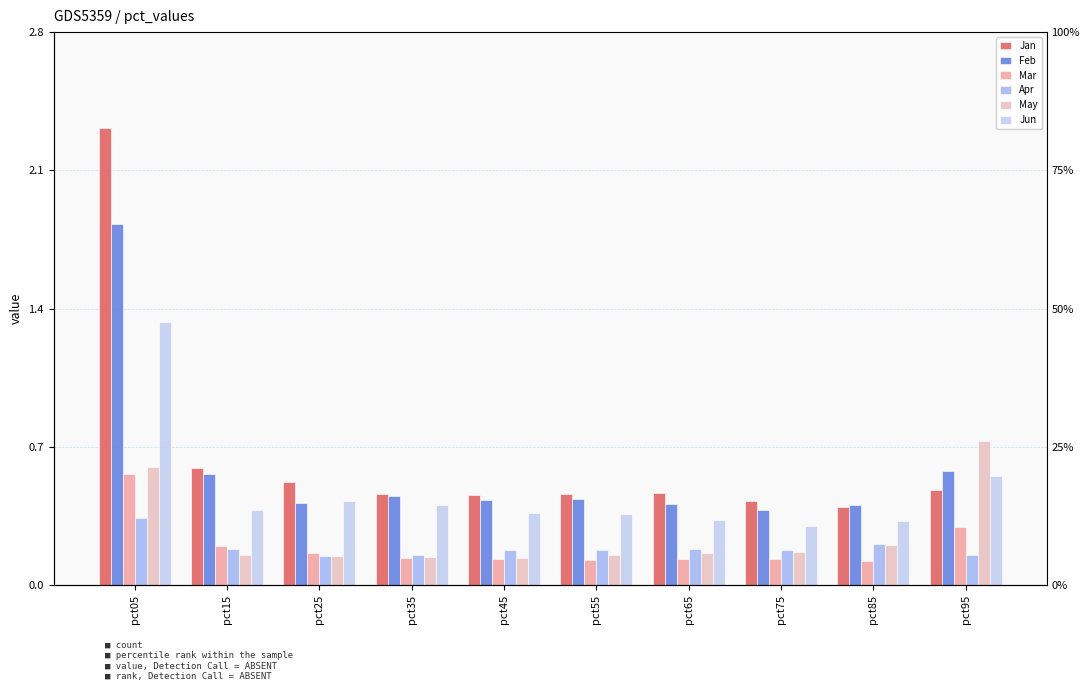

What is the value of the Feb bar at the 5th from the left?

0.4